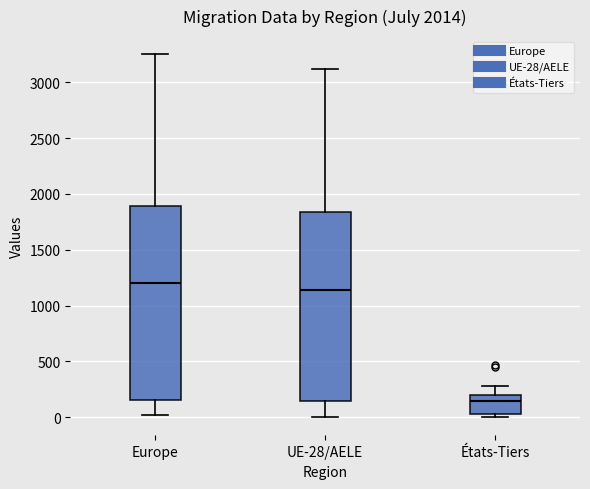

Where does the median line of the box for Europe sit on the y-axis? The values are not printed on the chart, so give them approximately, as read against the axis.

1200